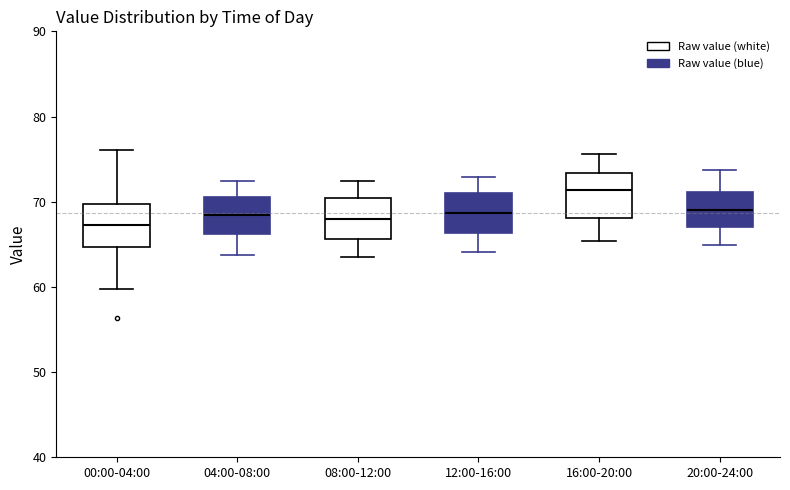

Reading left to right, transcribe this box plot: for each box, give where its median line is, the range the box spans, and where its two whiskers end, as read against the y-axis. The values are not printed on the chart, so give them approximately, as read against the axis.

00:00-04:00: median 67, box 65 to 70, whiskers 60 to 76
04:00-08:00: median 68, box 66 to 71, whiskers 64 to 72
08:00-12:00: median 68, box 66 to 70, whiskers 64 to 72
12:00-16:00: median 69, box 66 to 71, whiskers 64 to 73
16:00-20:00: median 71, box 68 to 73, whiskers 65 to 76
20:00-24:00: median 69, box 67 to 71, whiskers 65 to 74